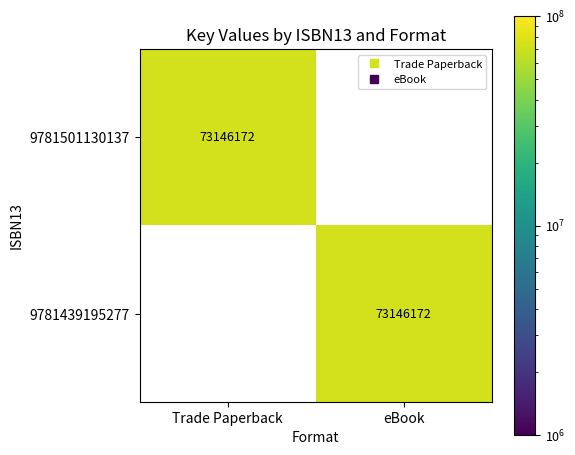

At how many categories does at least one series exceed 14371839?

2